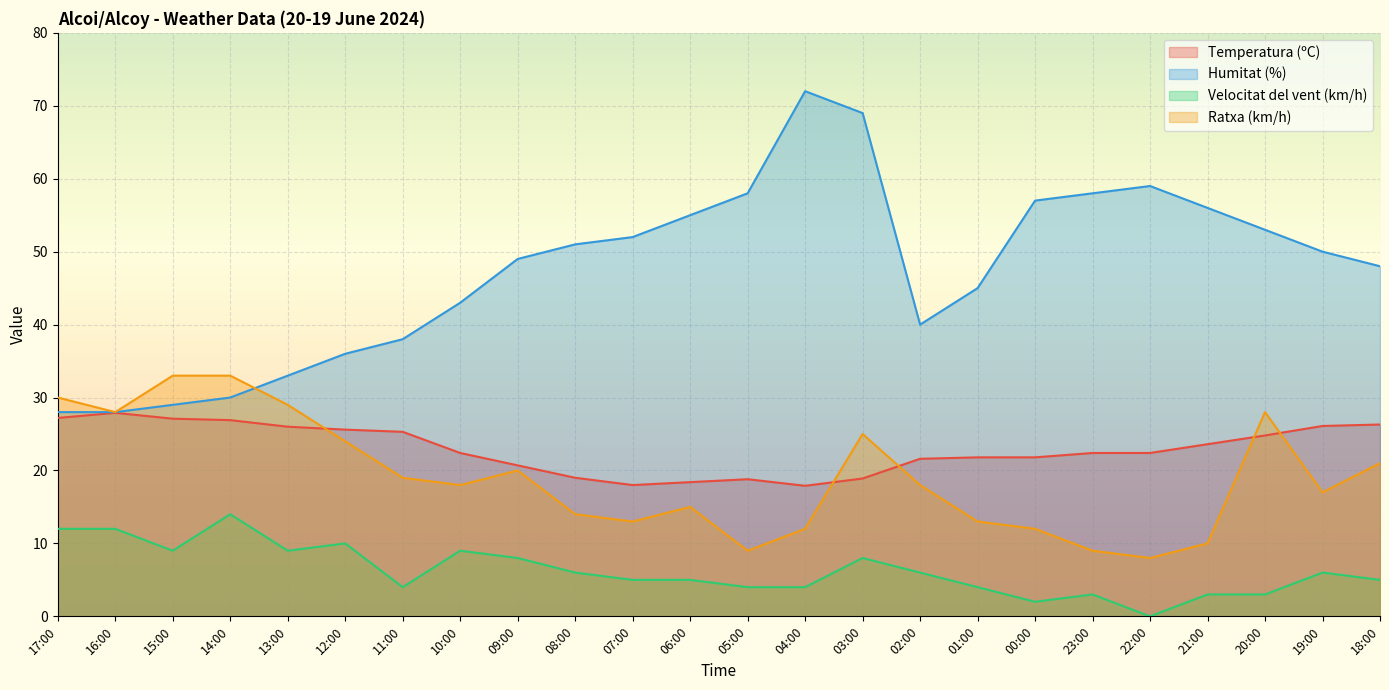

True or false: Ratxa (km/h) has more than 0 interior local peaks.

True